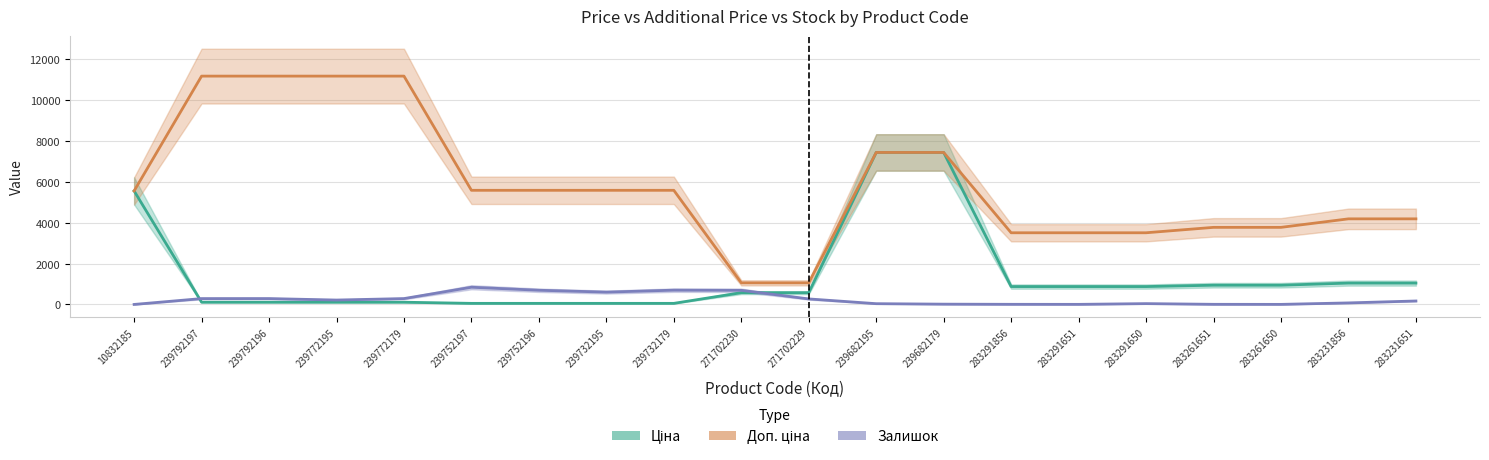

At how many categories does at least one series exceed 8962?

4